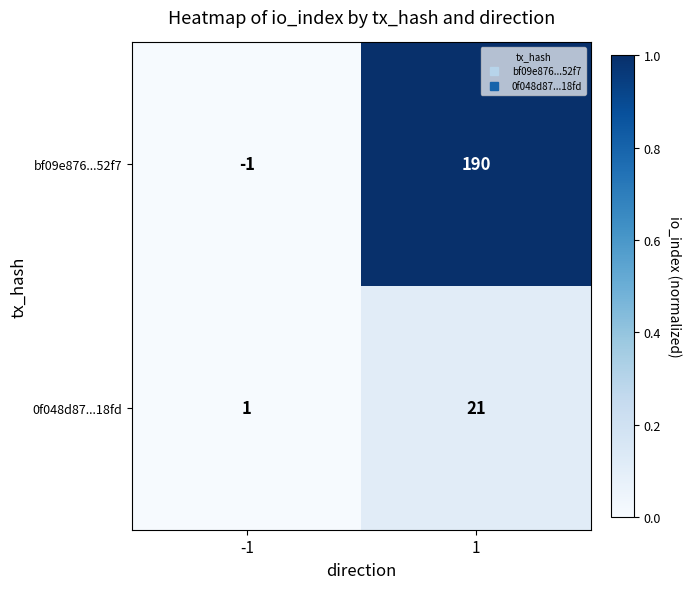

Rank the series at 1 from lowest to highest value.

0f048d87...18fd, bf09e876...52f7